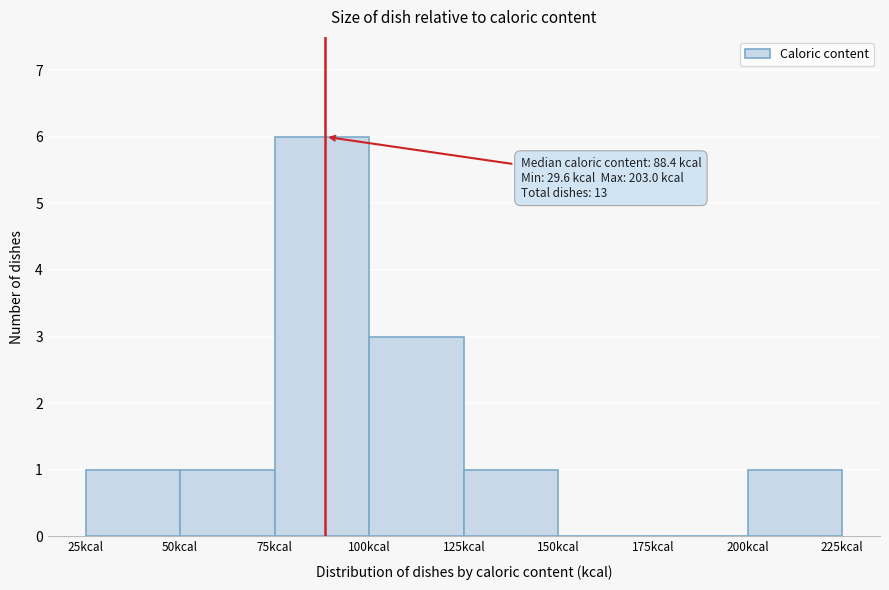

Which range on the x-axis has the tallest bar?

75 to 100